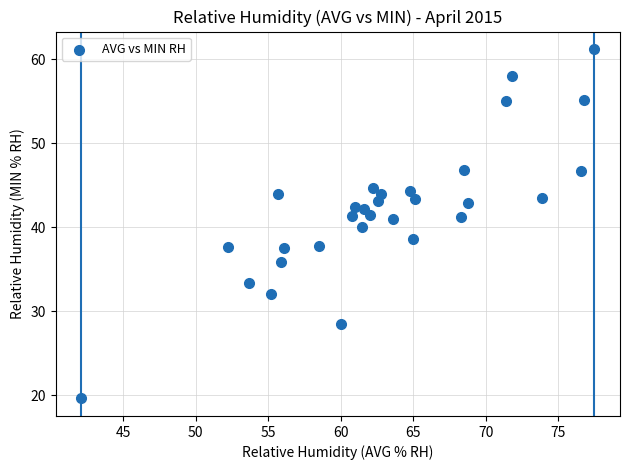

What is the range of Y values (max minus min)?

41.6